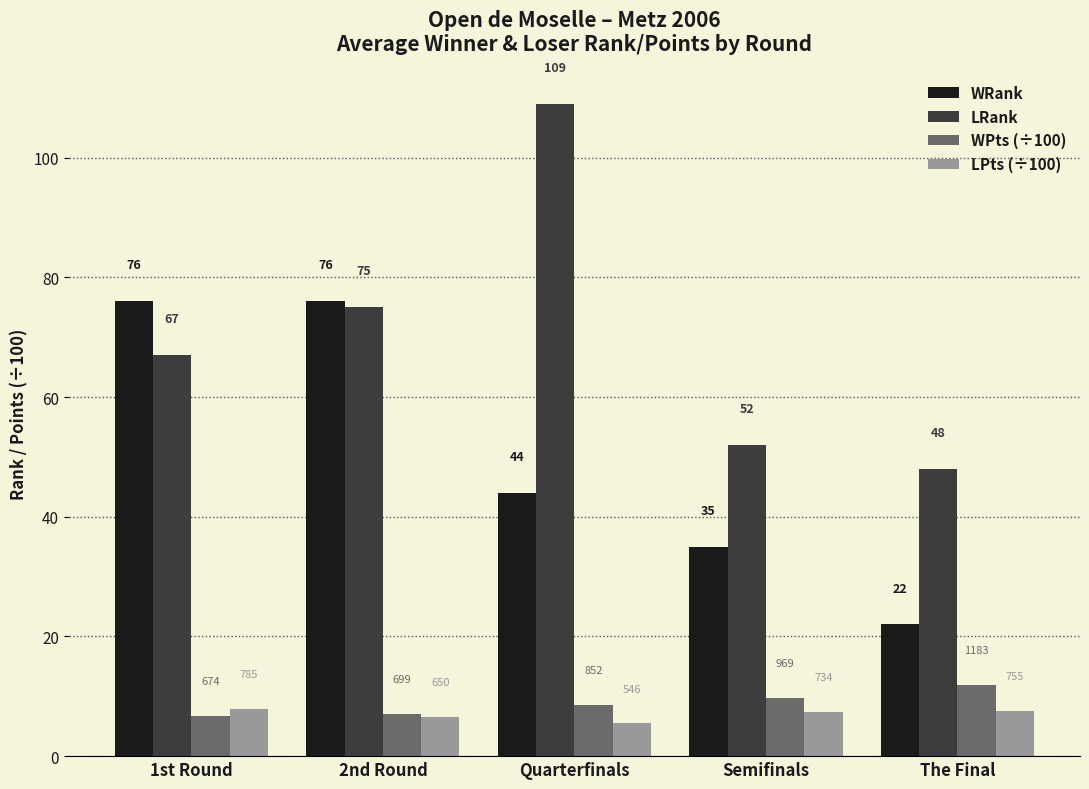

Rank the series at Quarterfinals from highest to lowest value.

LRank, WRank, WPts (÷100), LPts (÷100)